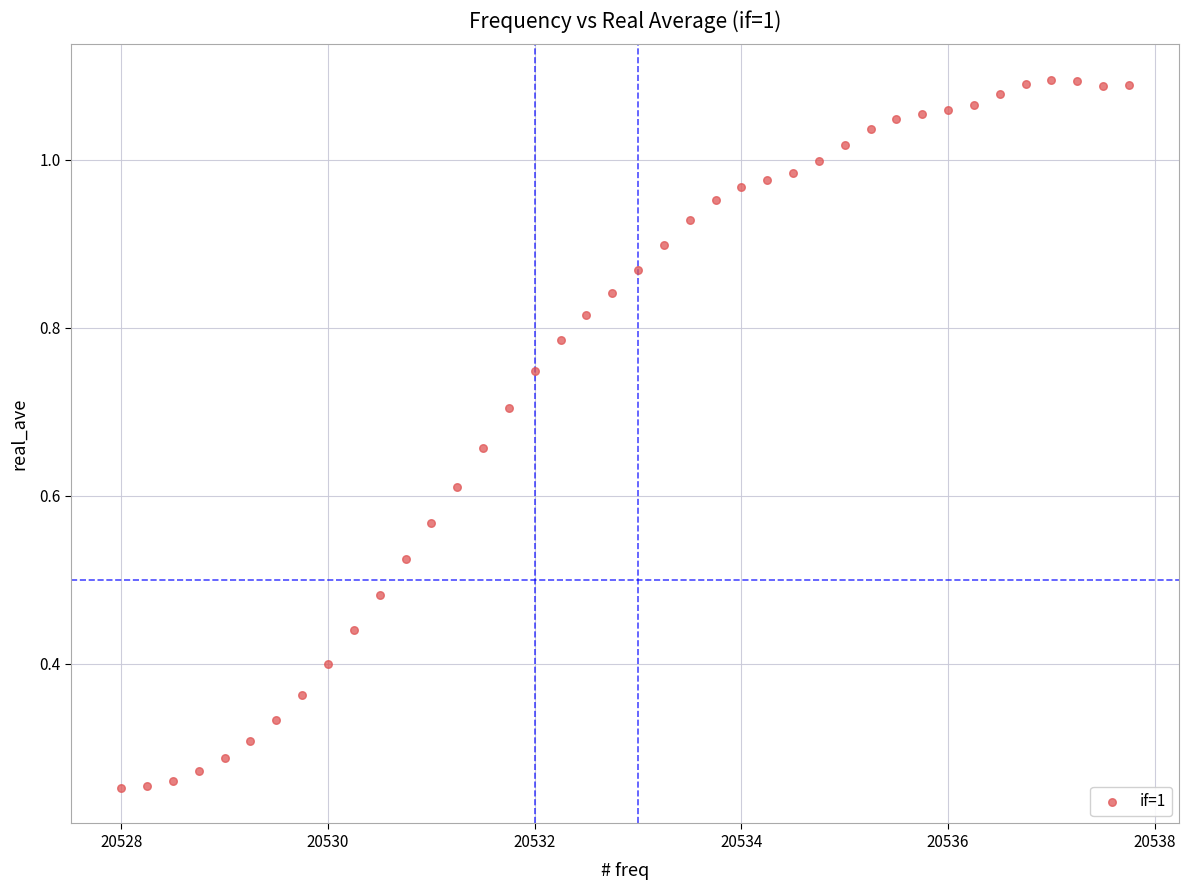

What is the range of X values (max minus min)?

9.8